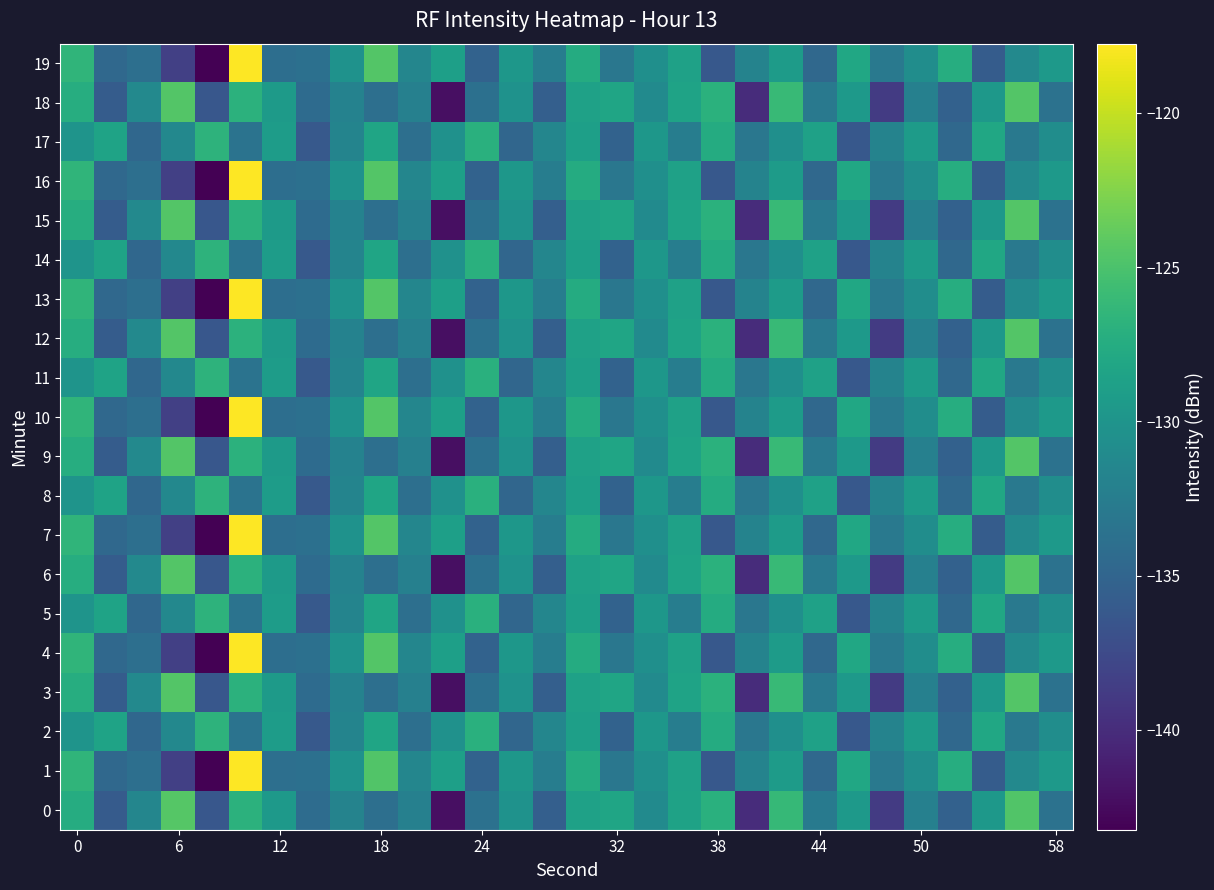

What is the sum of all 6 values?

-3951.7